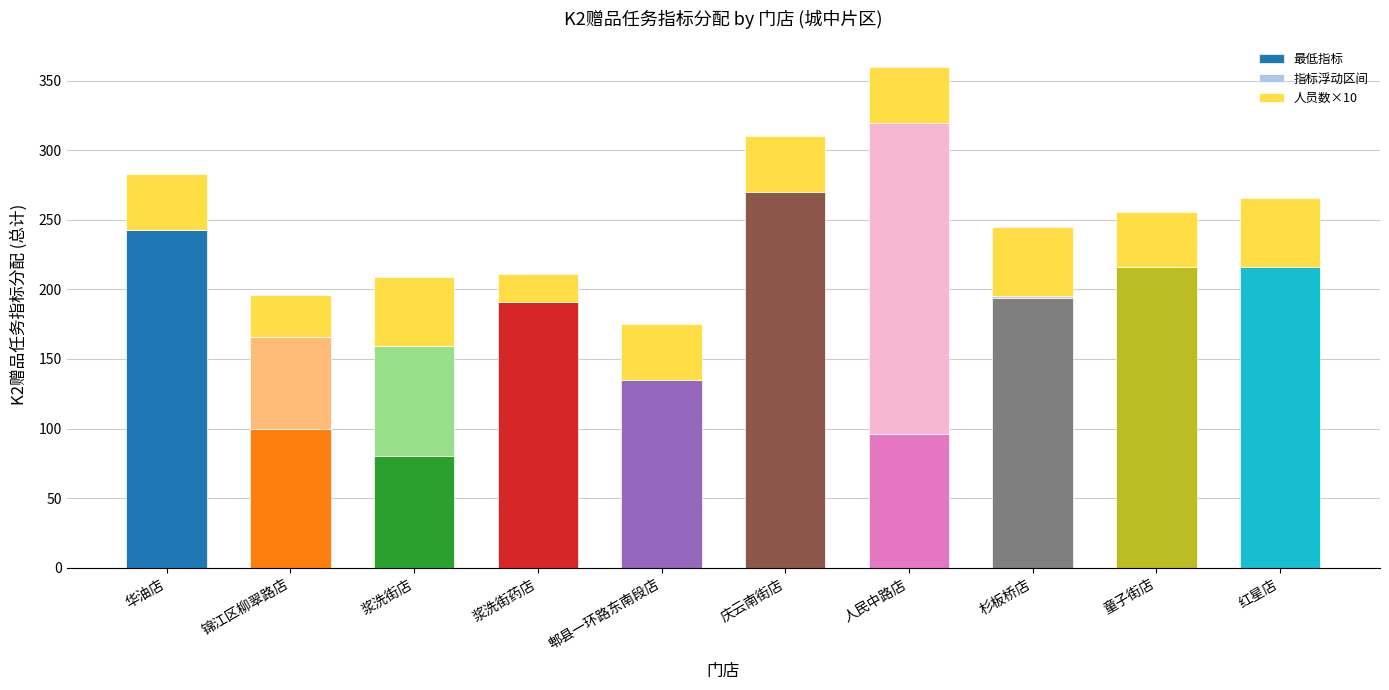

What is the highest value of the 最低指标 series?

270